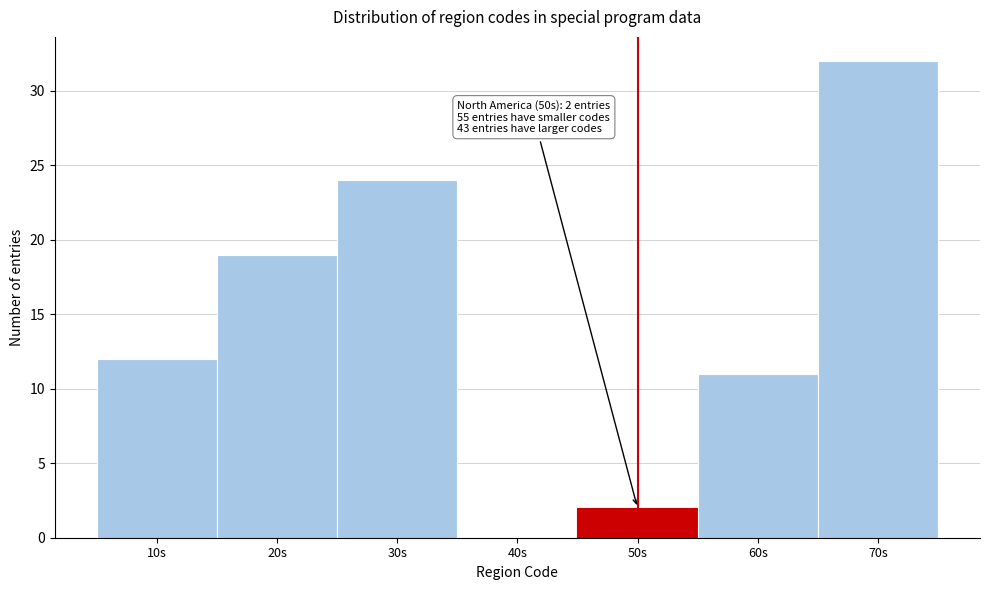

Reading left to right, what are all the values shown in this chart?

10s=12	20s=19	30s=24	40s=0	50s=2	60s=11	70s=32